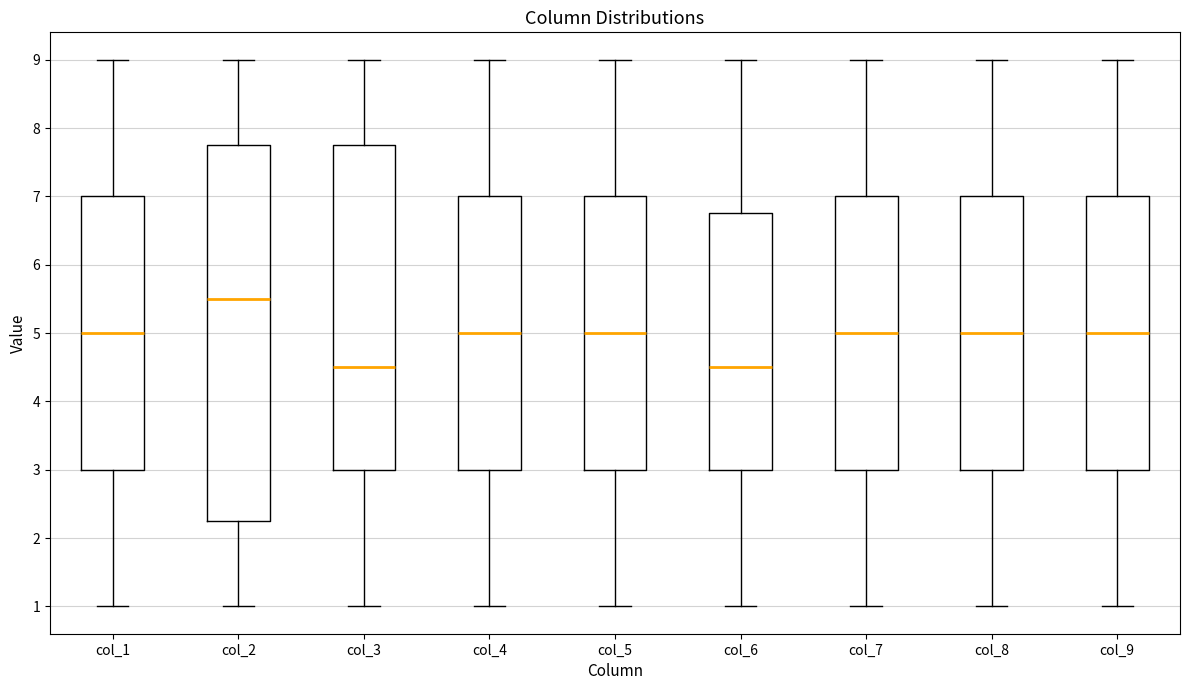

Reading left to right, read every box against the y-axis: the position of its median line, the range the box covers, and the ends of its whiskers. The values are not printed on the chart, so give them approximately, as read against the axis.

col_1: median 5.0, box 3.0 to 7.0, whiskers 1.0 to 9.0
col_2: median 5.5, box 2.3 to 7.8, whiskers 1.0 to 9.0
col_3: median 4.5, box 3.0 to 7.8, whiskers 1.0 to 9.0
col_4: median 5.0, box 3.0 to 7.0, whiskers 1.0 to 9.0
col_5: median 5.0, box 3.0 to 7.0, whiskers 1.0 to 9.0
col_6: median 4.5, box 3.0 to 6.8, whiskers 1.0 to 9.0
col_7: median 5.0, box 3.0 to 7.0, whiskers 1.0 to 9.0
col_8: median 5.0, box 3.0 to 7.0, whiskers 1.0 to 9.0
col_9: median 5.0, box 3.0 to 7.0, whiskers 1.0 to 9.0